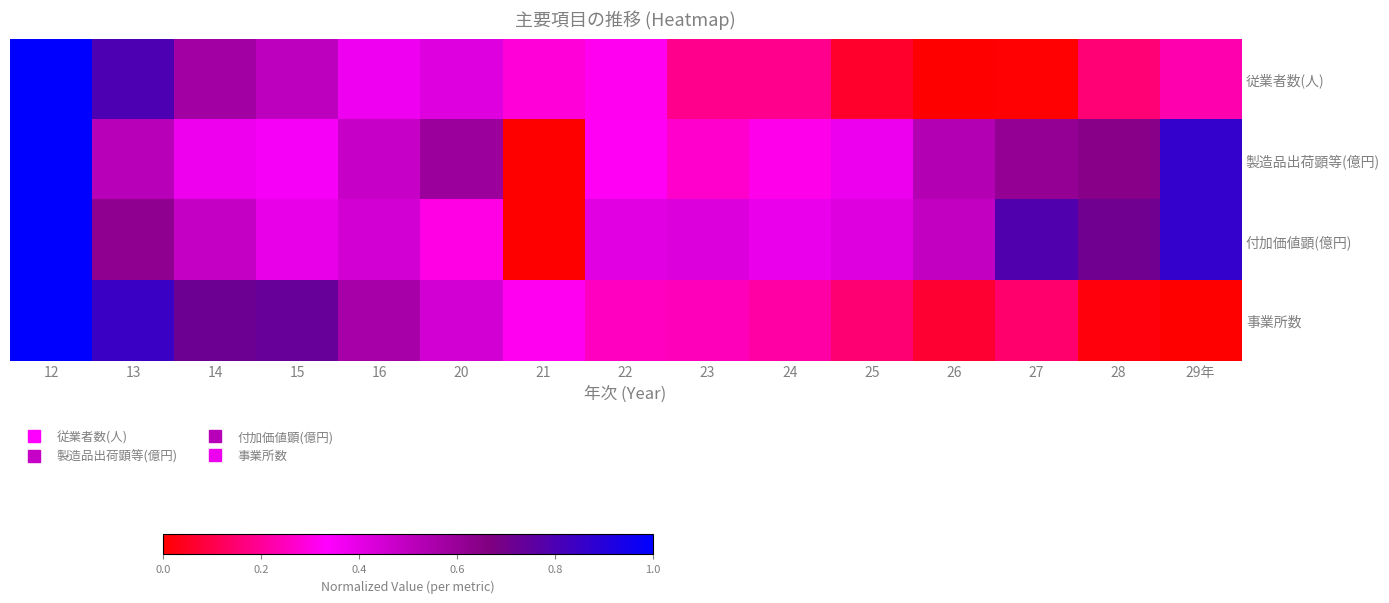

At which category does the chart reach its peak across all series?

12